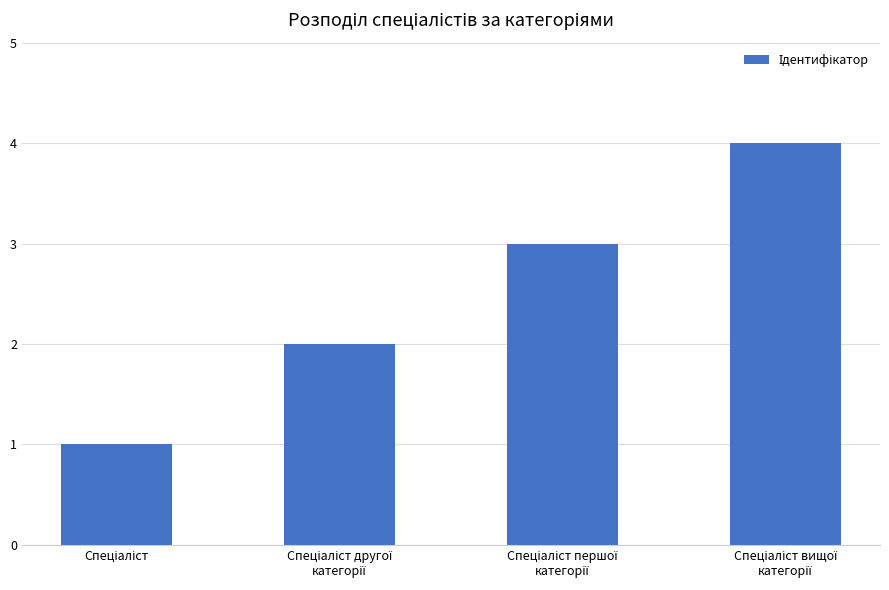

Count the values in the range 2 to 4.

3